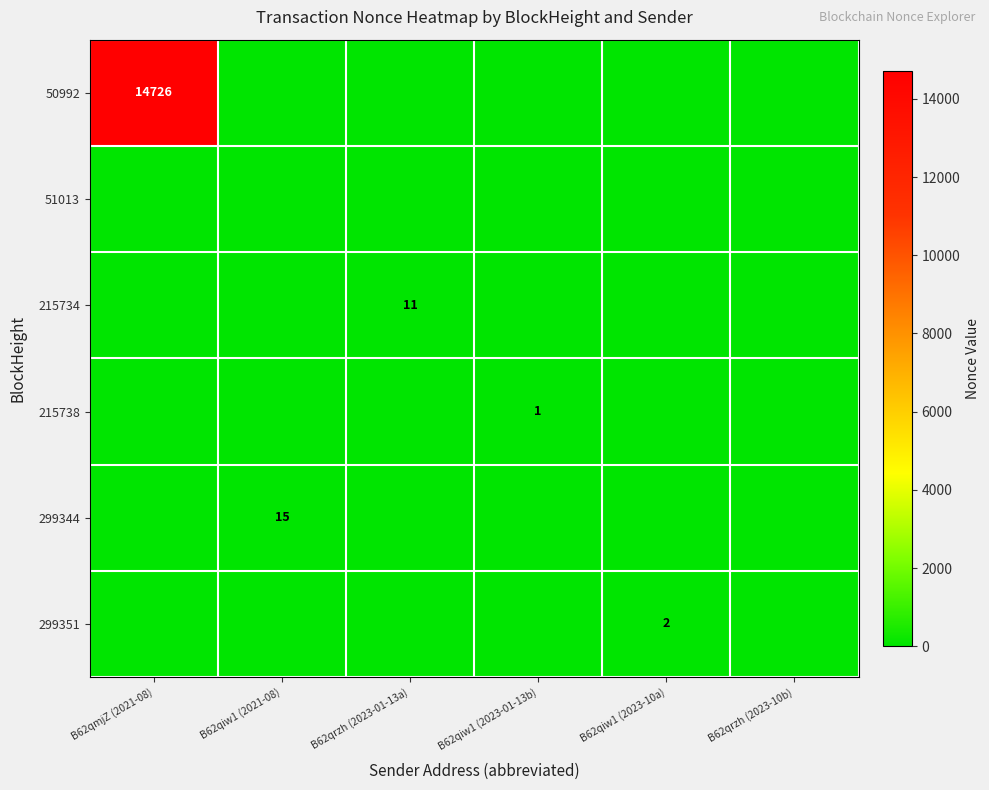

List the series in order of their peak value, lowest first.

51013, 215738, 299351, 215734, 299344, 50992